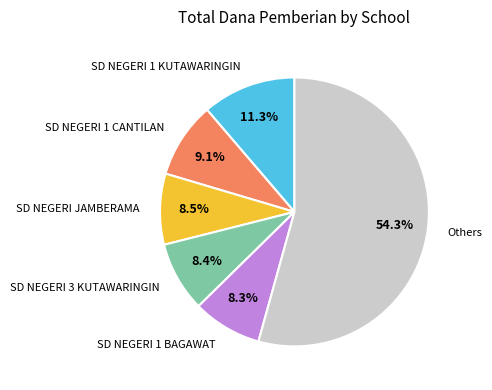

Is there a majority slice in this chart?

Yes